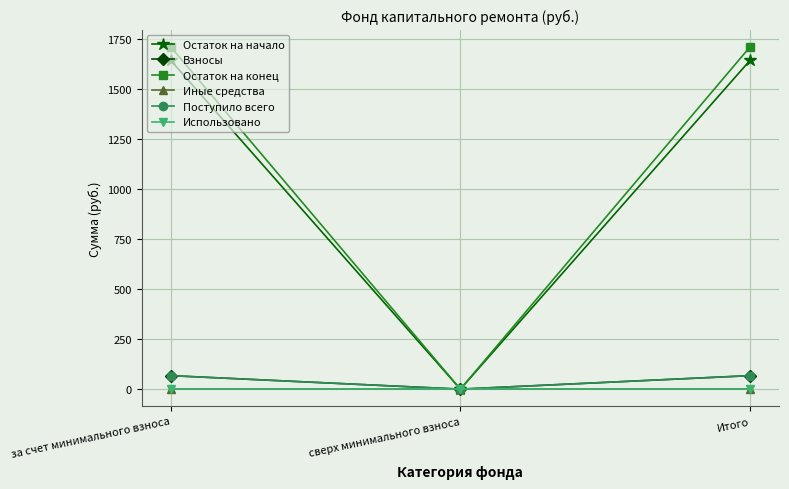

What are all the series names shown in the legend?

Остаток на начало, Взносы, Остаток на конец, Иные средства, Поступило всего, Использовано